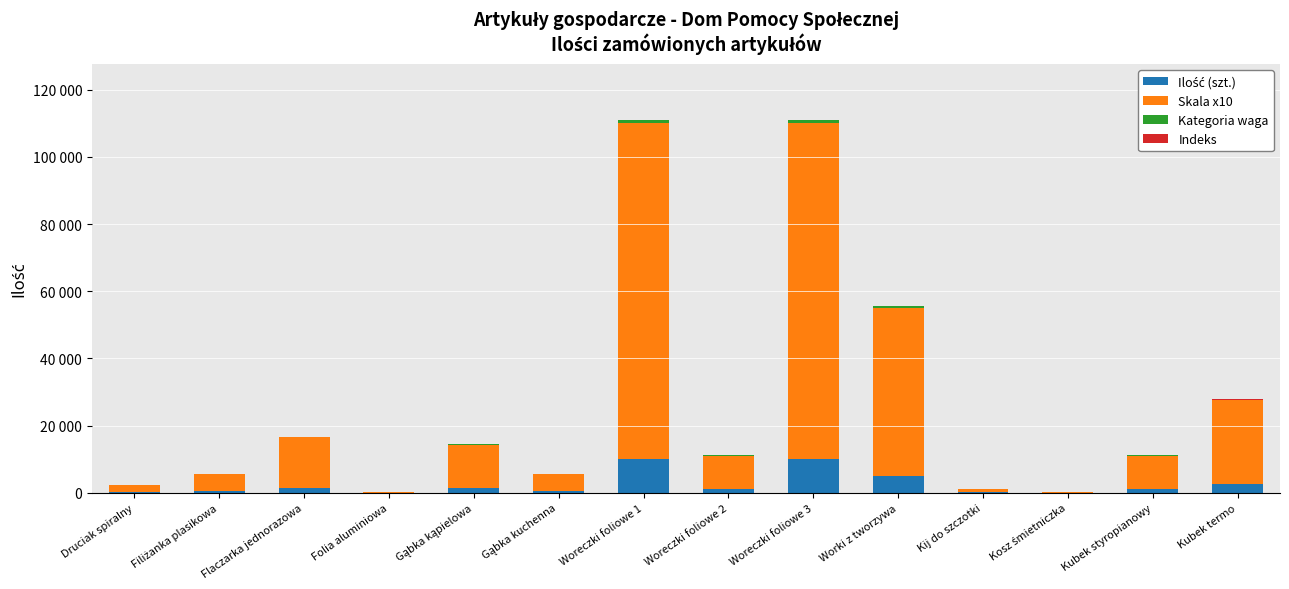

Does the chart contain stacked bars?

Yes